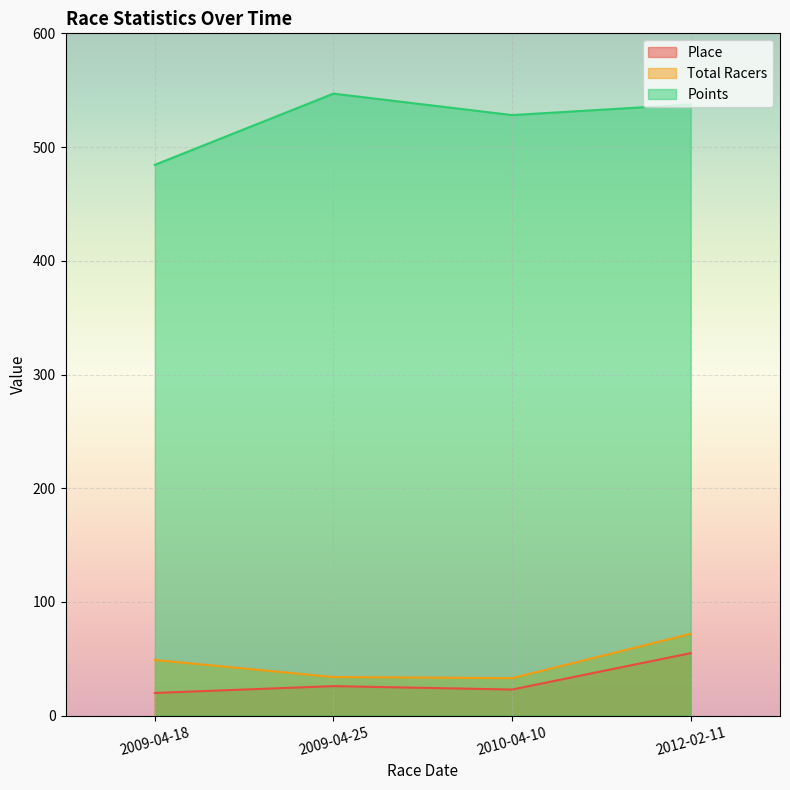

Reading left to right, transcribe all the data shown in this chart.

Place: 20.0	26.0	23.0	55.0
Total Racers: 49.0	34.0	33.0	72.0
Points: 484.4	547.0	528.1	537.5